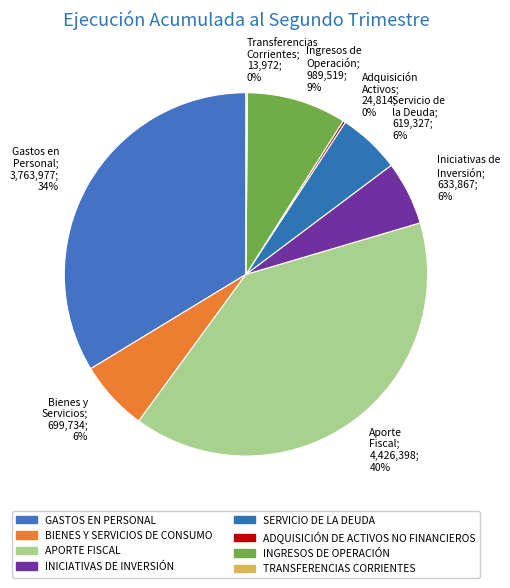

What is the smallest slice in the pie chart?

TRANSFERENCIAS CORRIENTES